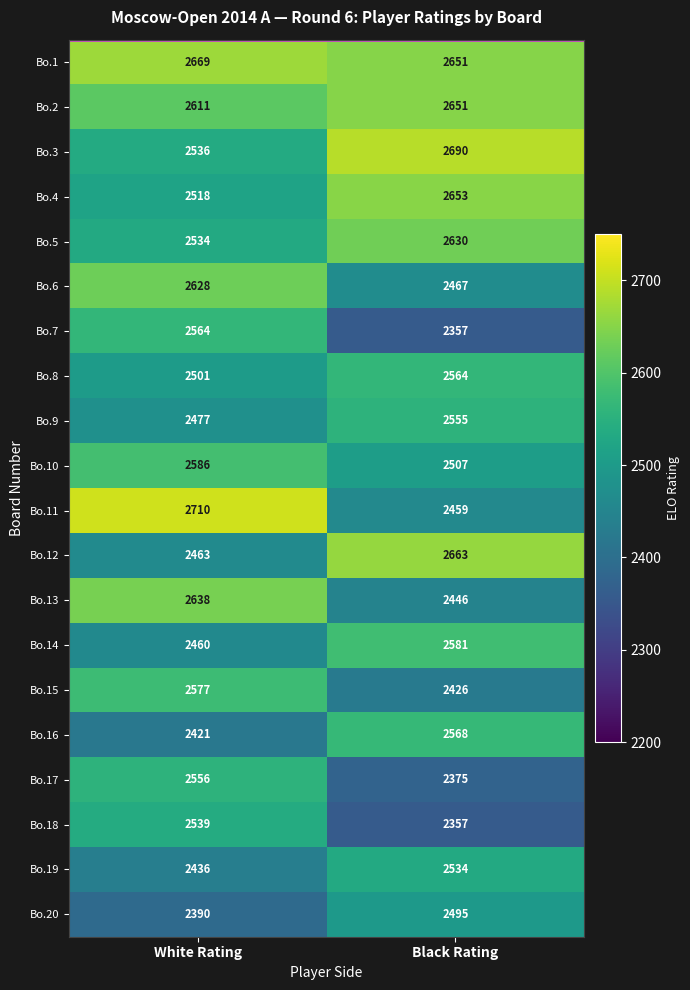

At which label does Bo.16 reach its peak?

Black Rating